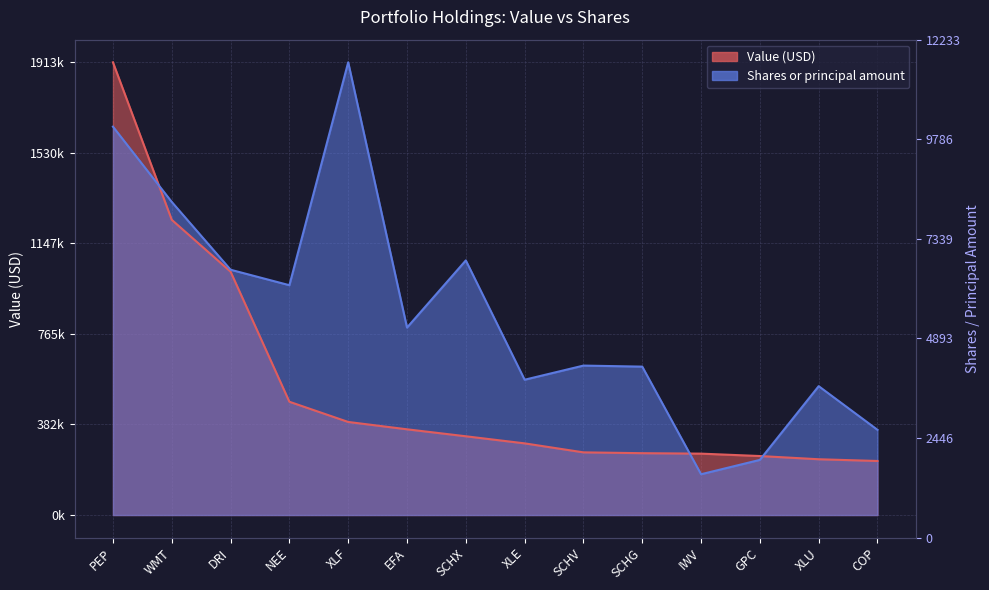

At which category is the sum across all series the highest?

PEP